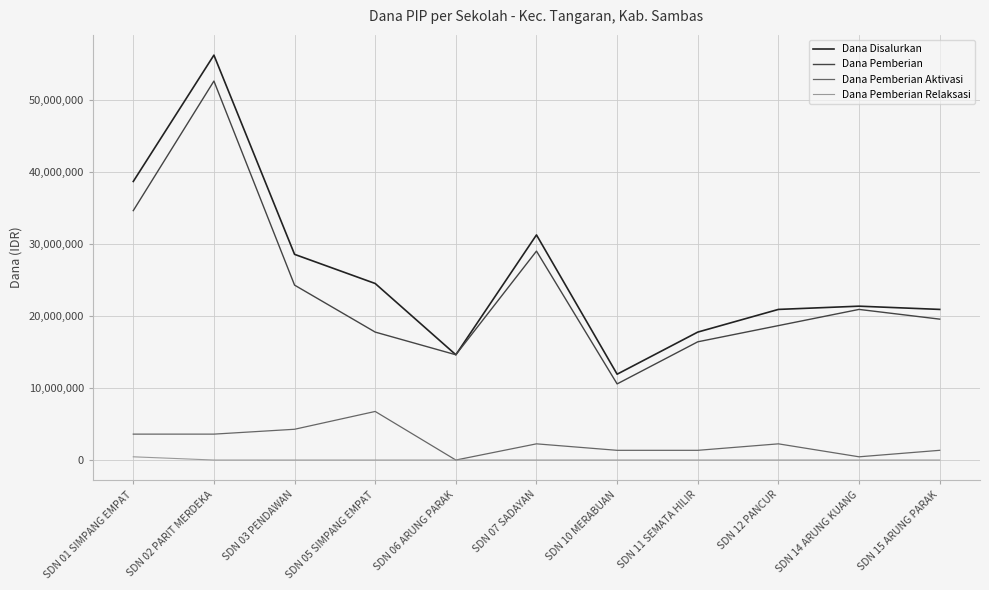

Where is the first local minimum for Dana Disalurkan?

SDN 06 ARUNG PARAK